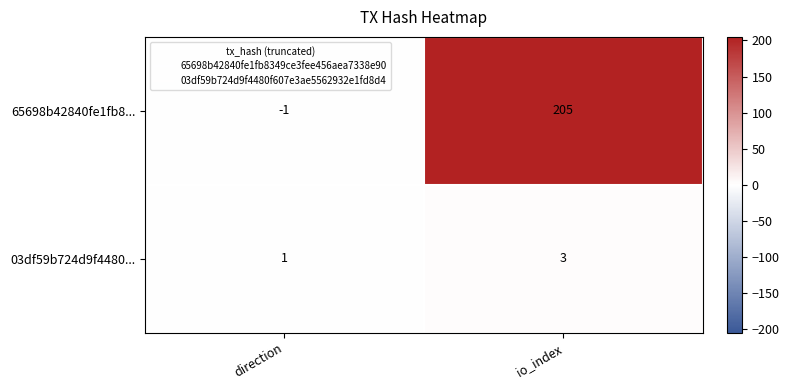

Rank the series at direction from highest to lowest value.

03df59b724d9f4480..., 65698b42840fe1fb8...